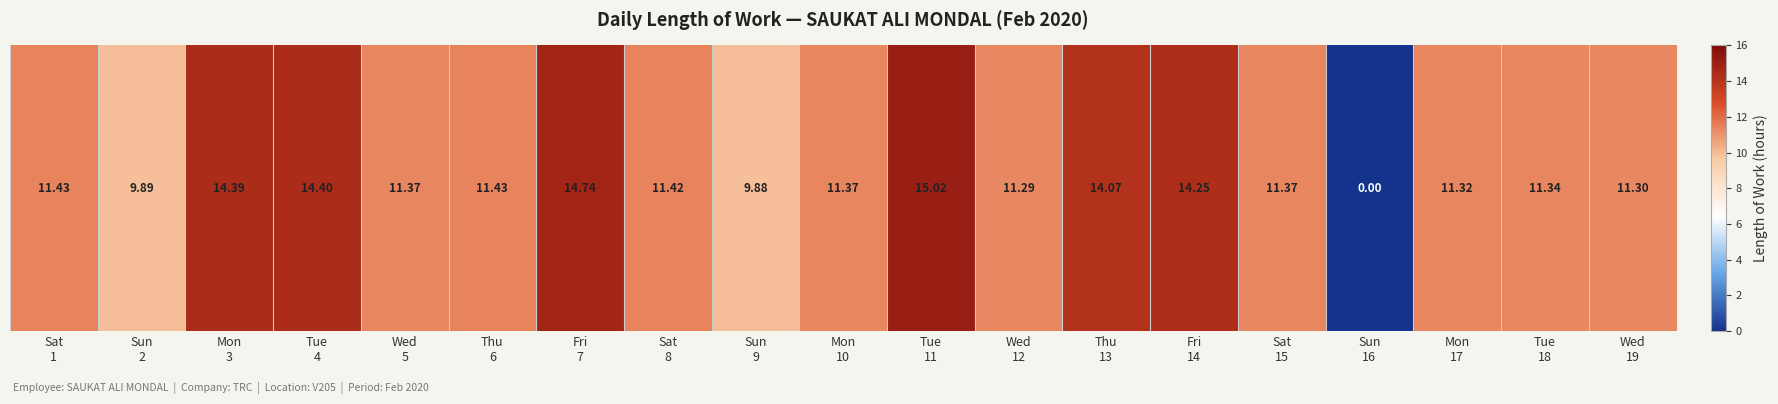

What is the change in value from Tue
11 to Fri
14?

-0.8